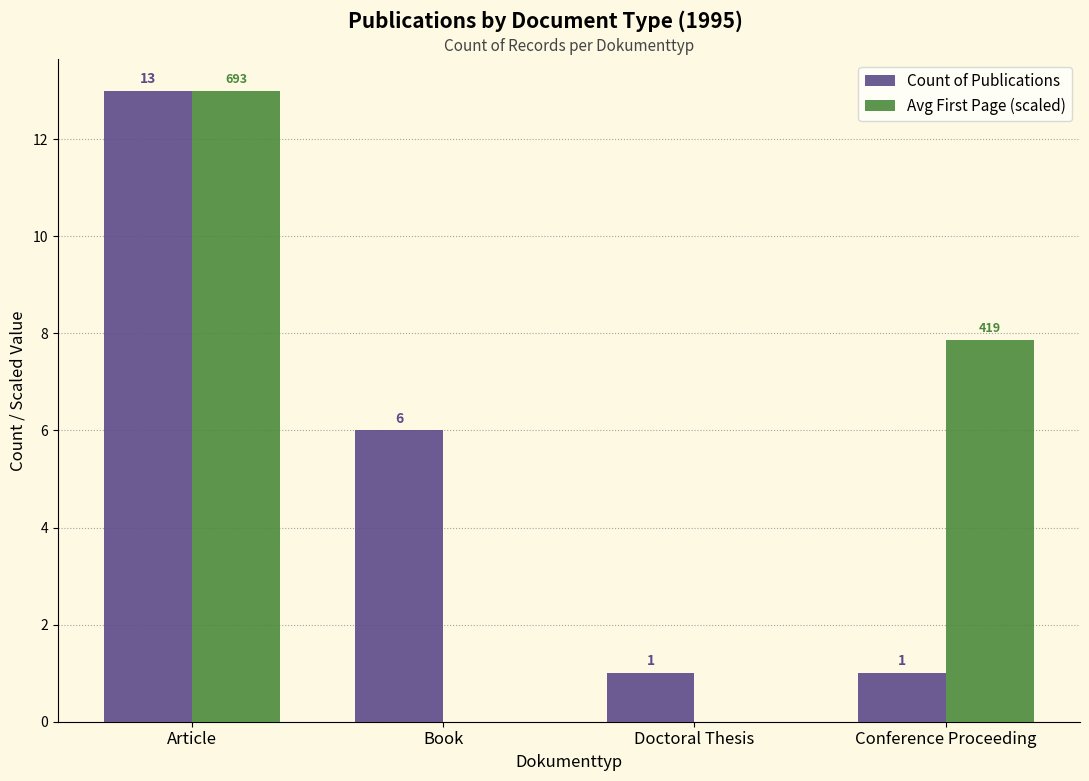

True or false: Count of Publications has a value of 6.0 at Book.

True